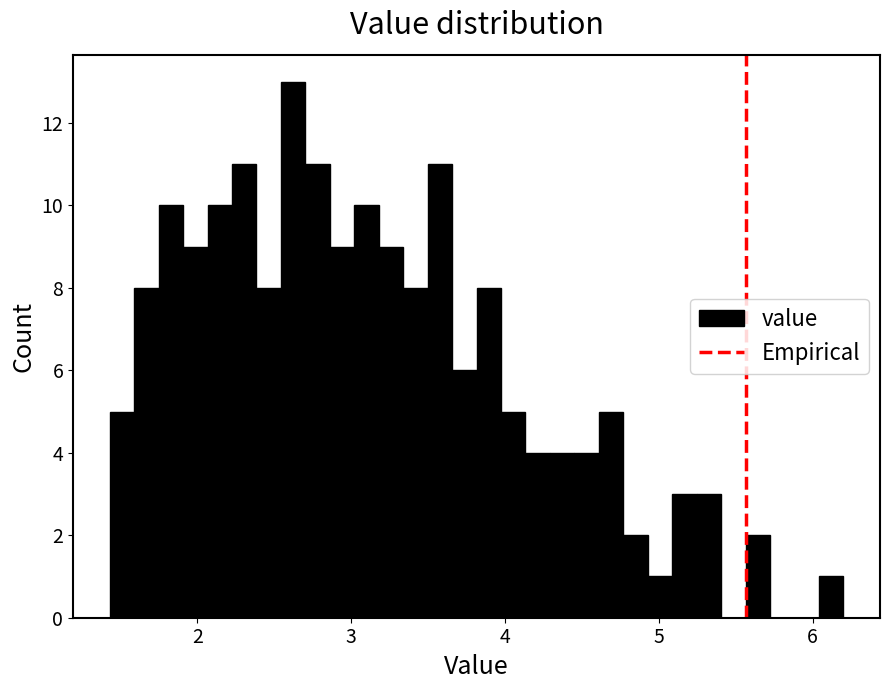

Around what value on the x-axis is the tallest bar? Give the approximate position of its centre, as read against the axis.

2.6